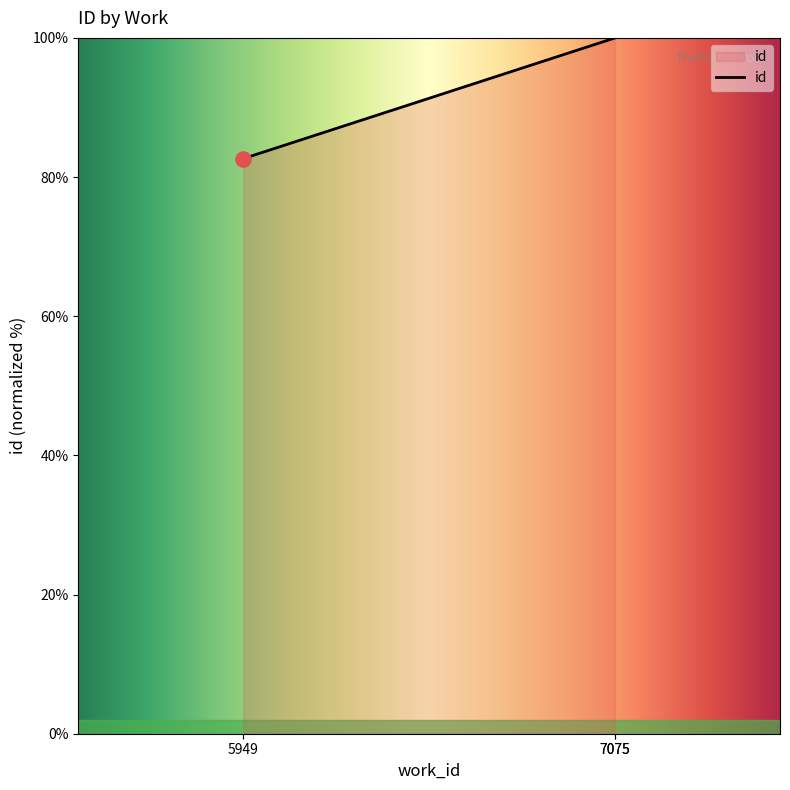

Approximately how many times larger is the value at 7075 compared to 7075?

1.0